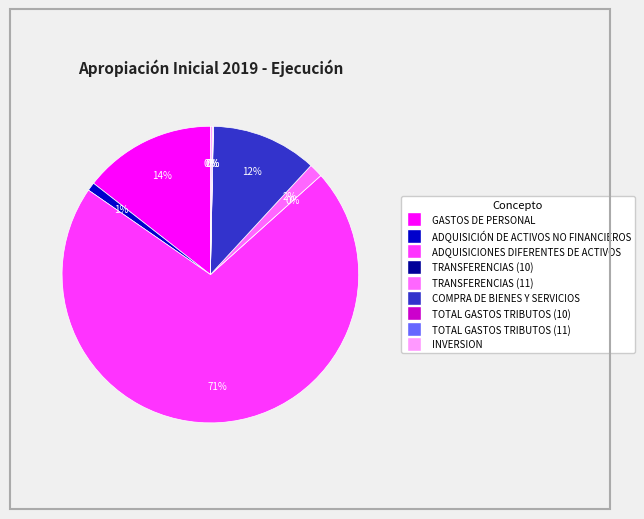

Which category has the smallest portion of the pie?

TRANSFERENCIAS (10)